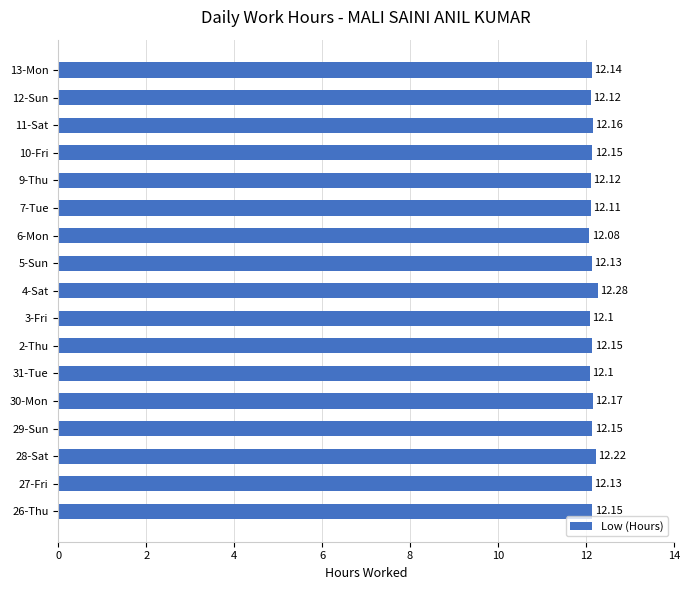

What is the sum of all values?

206.5